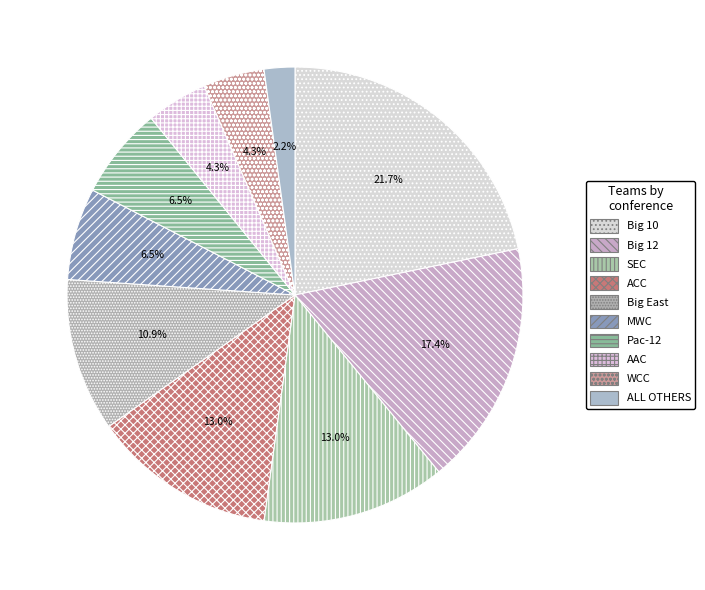

The SEC slice represents 13% of the pie. True or false?

True